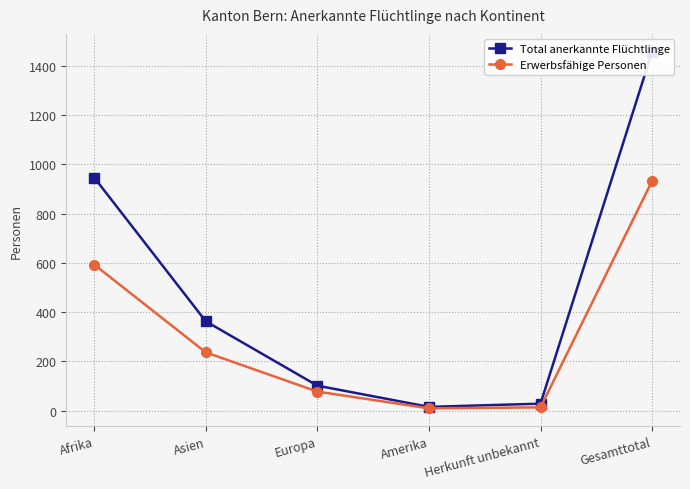

True or false: Total anerkannte Flüchtlinge and Erwerbsfähige Personen intersect in this chart.

False